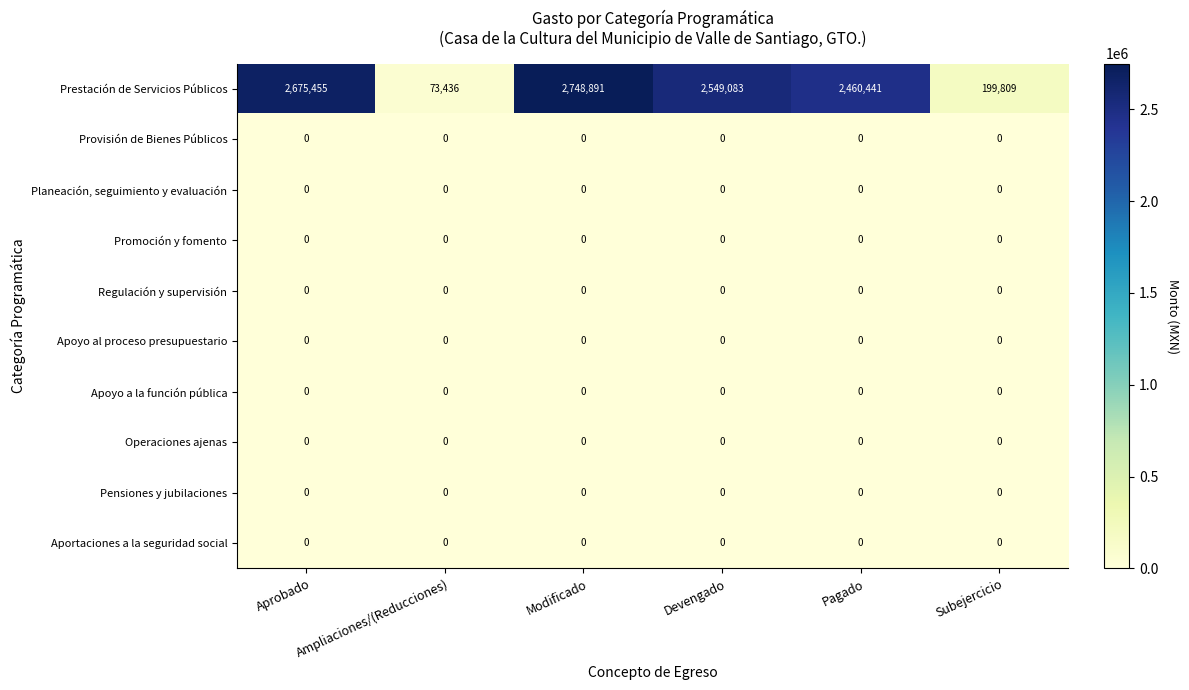

Which series has the largest total across all categories?

Prestación de Servicios Públicos